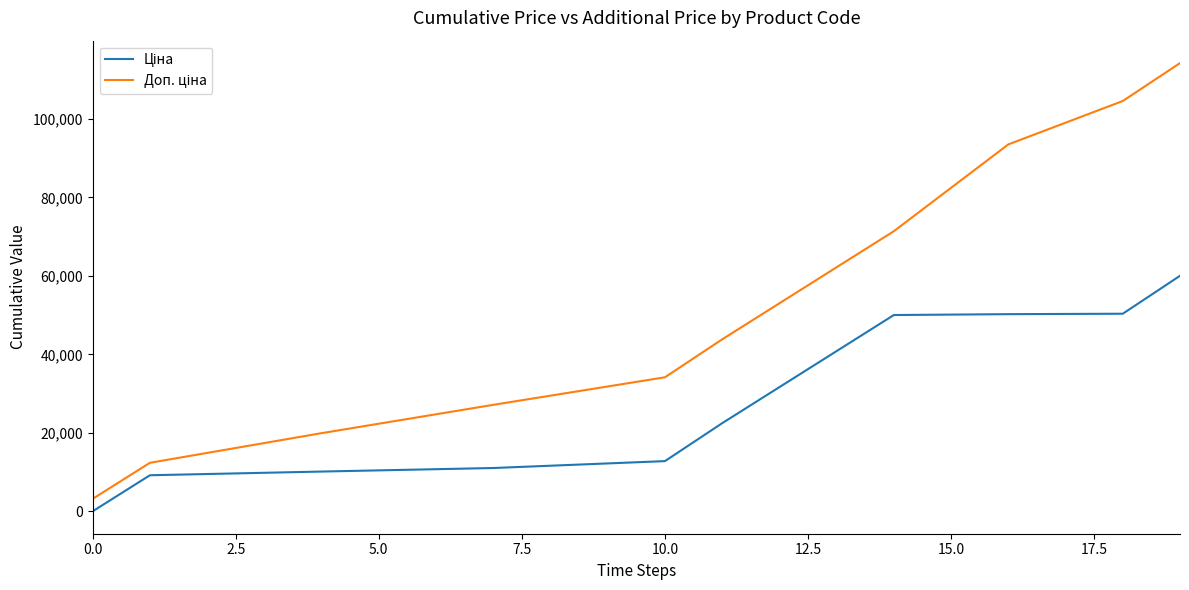

What is the greatest value displayed?

114228.0